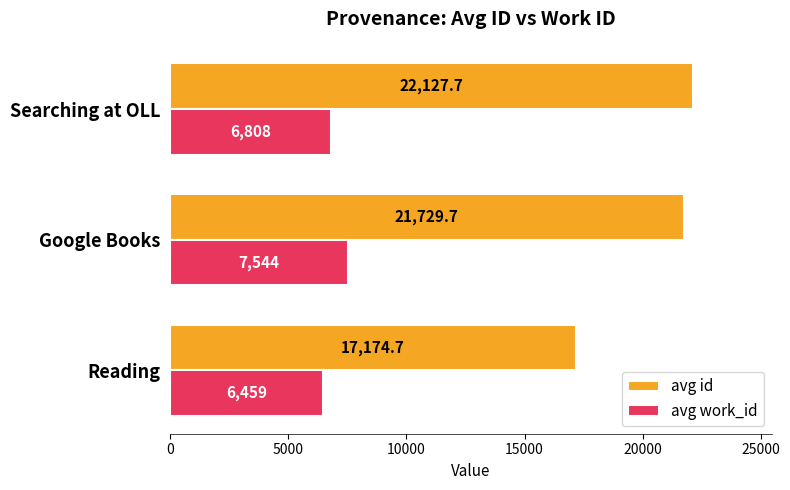

What is the difference between the avg work_id values at Google Books and Reading?

1085.0